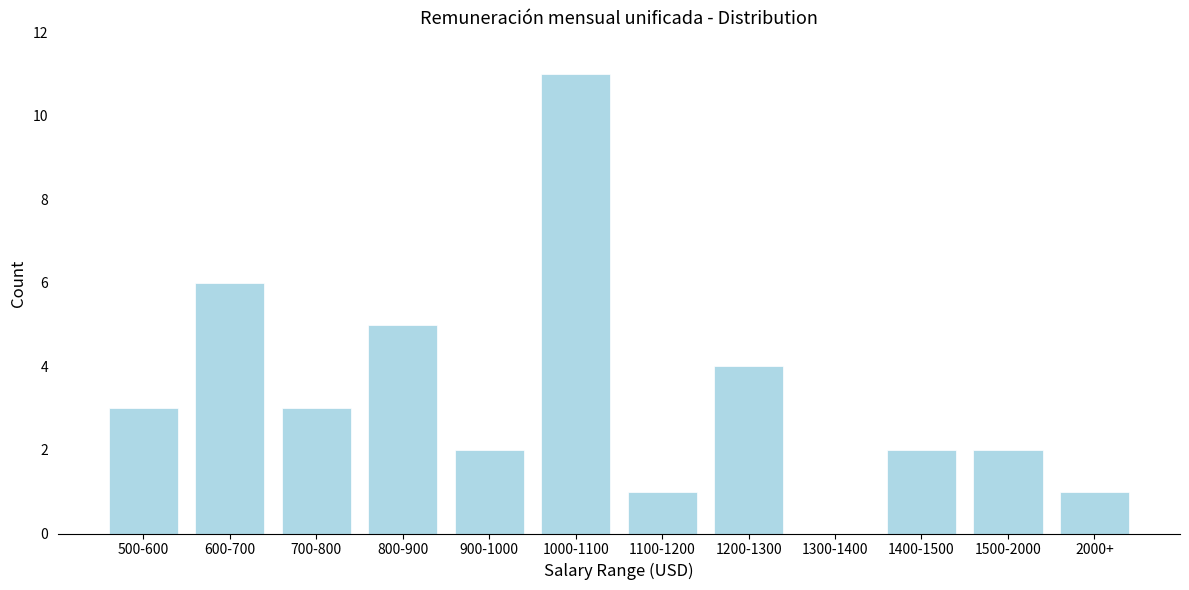

Reading right to left, transcribe all the data shown in this chart.

2000+=1	1500-2000=2	1400-1500=2	1300-1400=0	1200-1300=4	1100-1200=1	1000-1100=11	900-1000=2	800-900=5	700-800=3	600-700=6	500-600=3